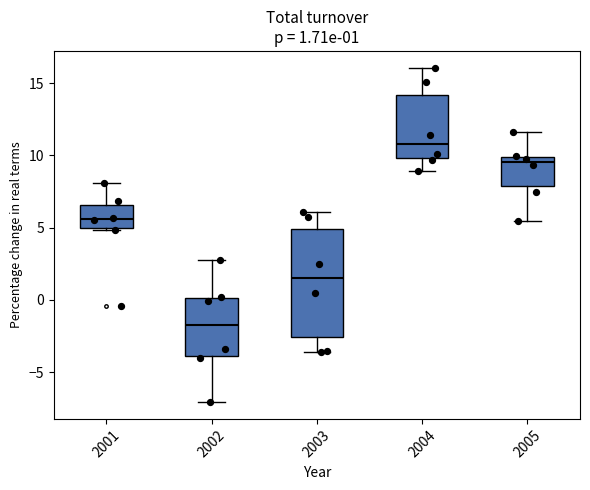

Which box has the lowest median line?

2002